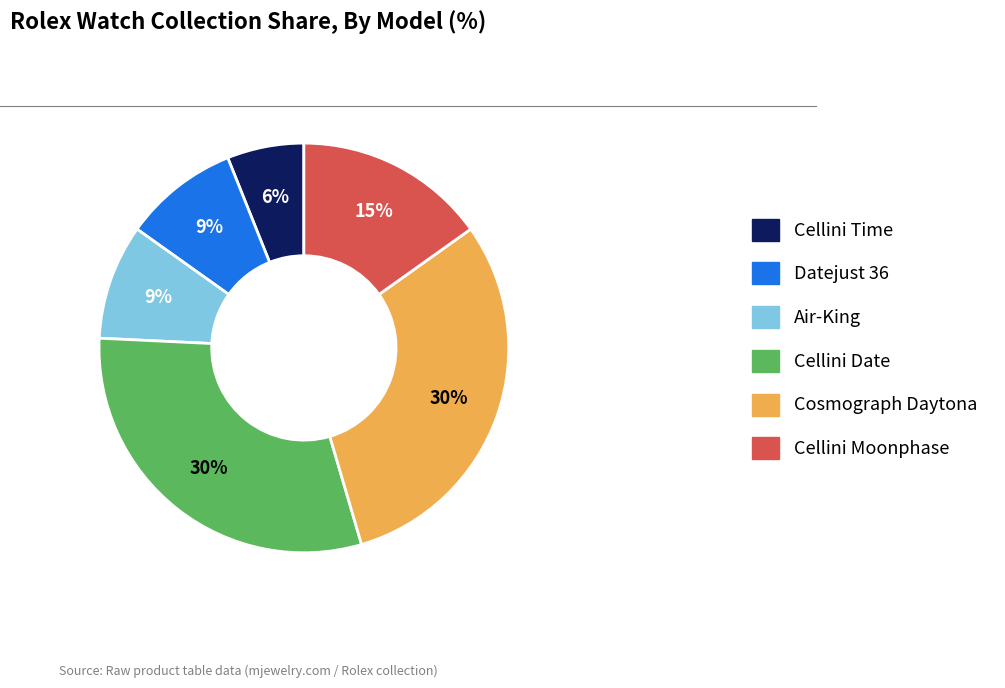

To the nearest percent, what is the average slice percentage?

17%